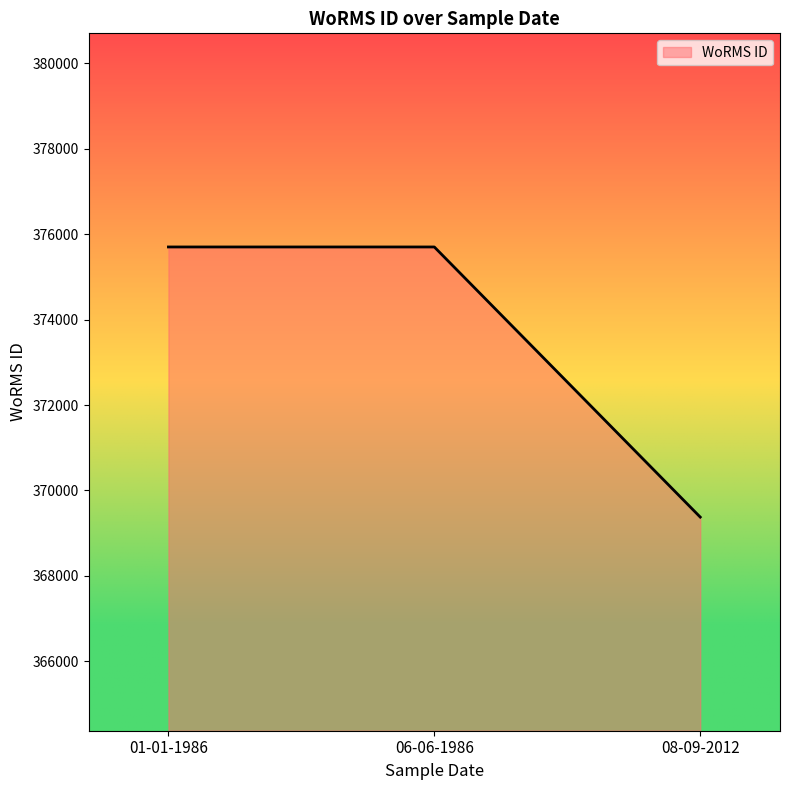

What is the sum of all values?

1120775